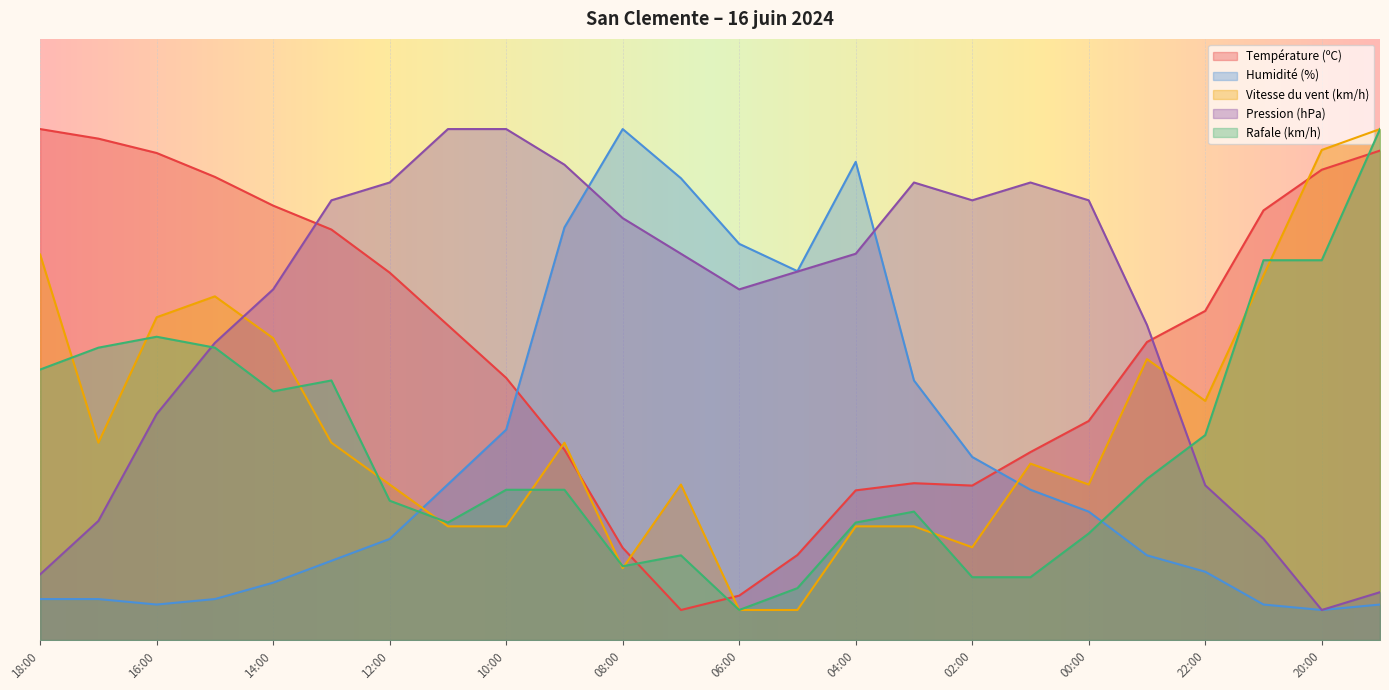

True or false: Humidité (%) has a value of 6.8 at 15:00.

True